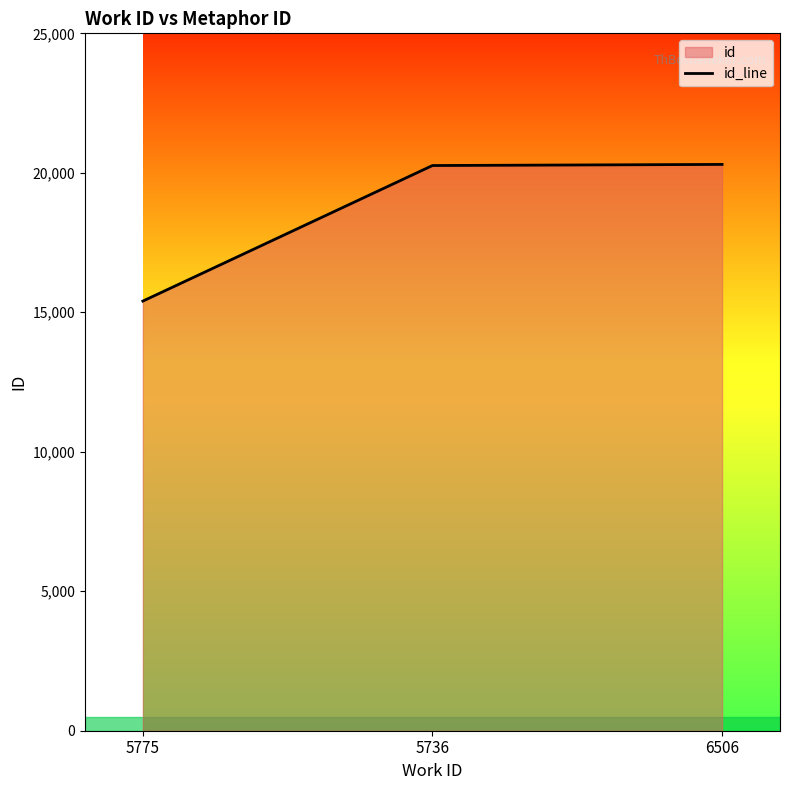

Reading right to left, list all the values displayed in this chart.

20301	20261	15401